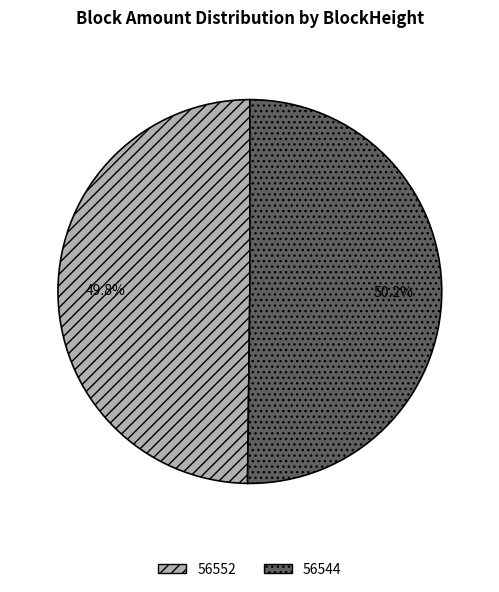

To the nearest percent, what percentage of the pie is 56544?

50%